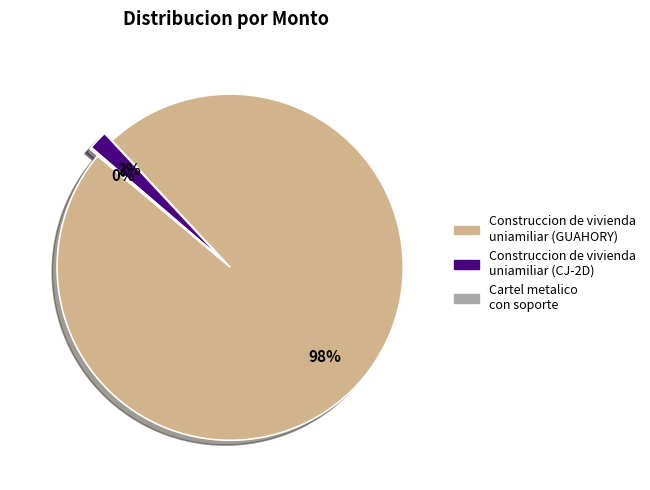

Is there a majority slice in this chart?

Yes